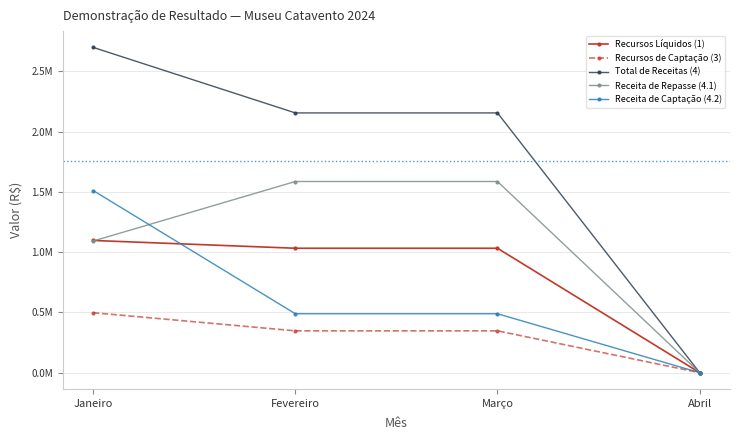

What are all the series names shown in the legend?

Recursos Líquidos (1), Recursos de Captação (3), Total de Receitas (4), Receita de Repasse (4.1), Receita de Captação (4.2)